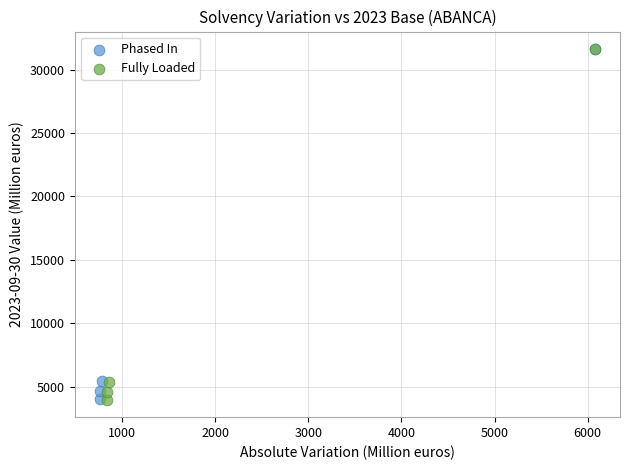

Which series has the largest Y range (max minus min)?

Fully Loaded